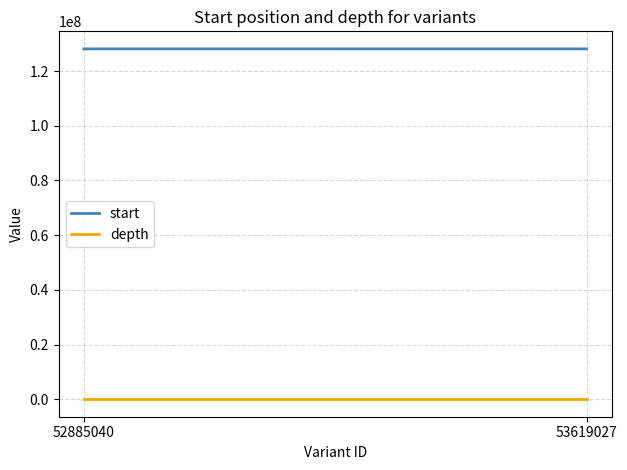

List the series in order of their peak value, lowest first.

depth, start